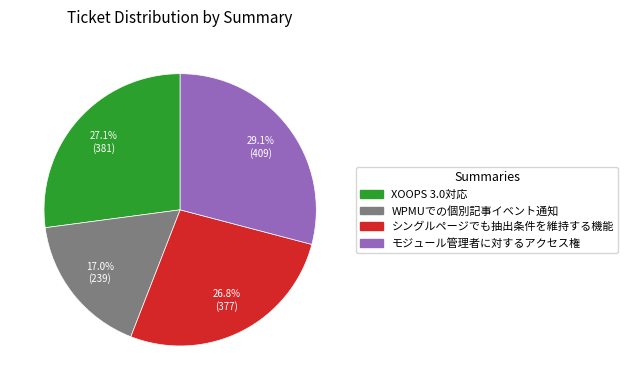

What is the ratio of the value at WPMUでの個別記事イベント通知 to the value at シングルページでも抽出条件を維持する機能?

0.6